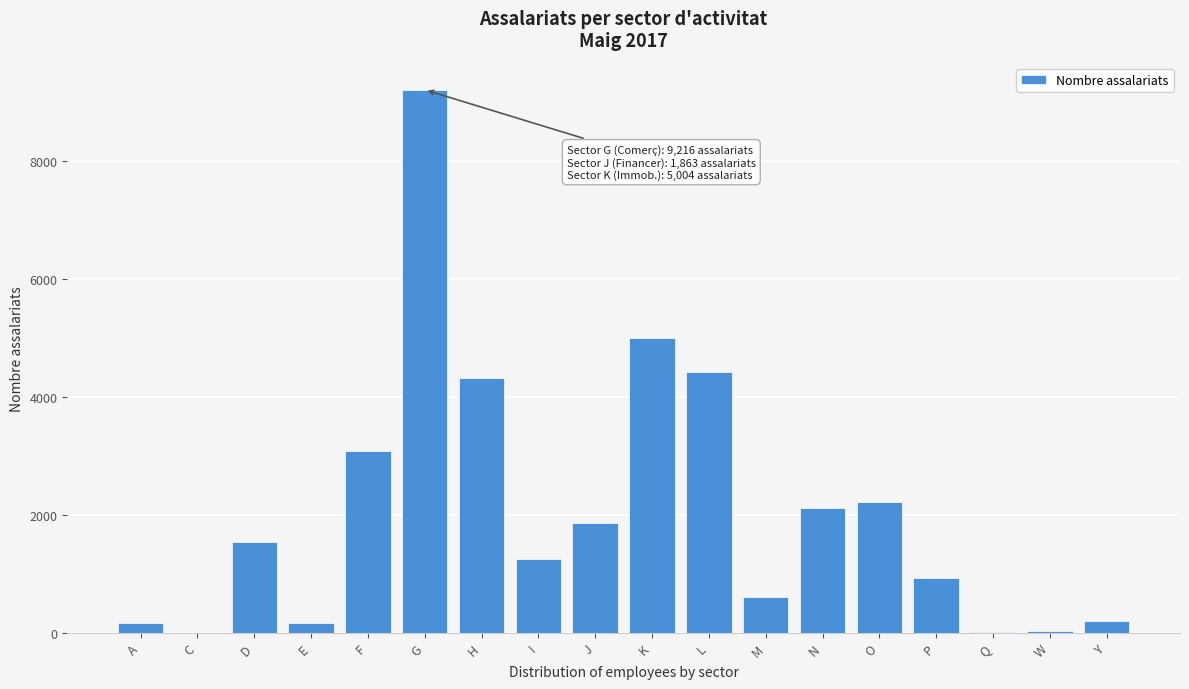

The chart shows a value of 1569 at P. True or false?

False